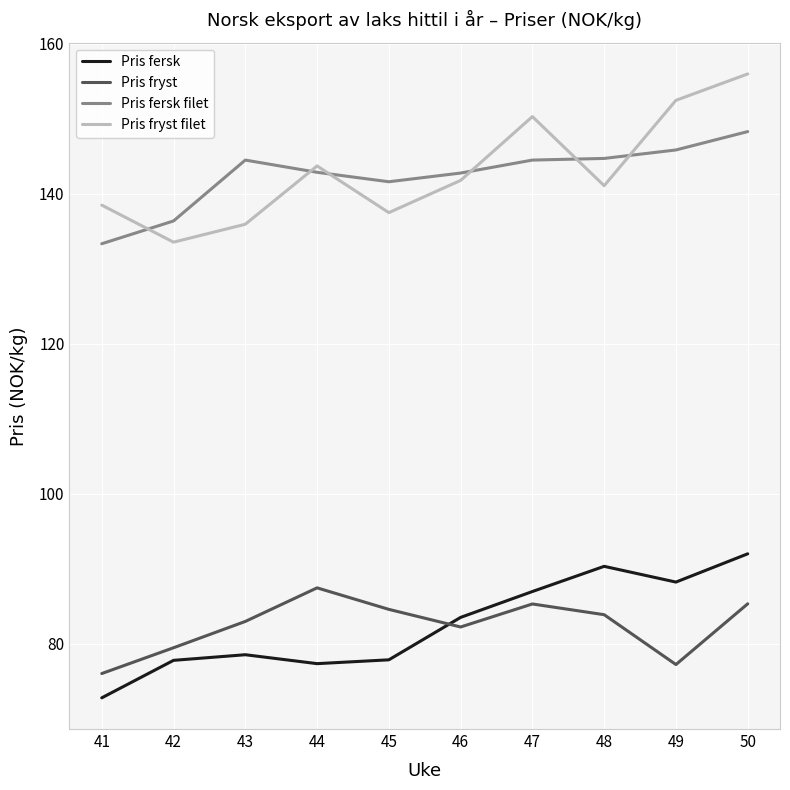

The Pris fryst filet series shows 220.2 at 48. True or false?

False